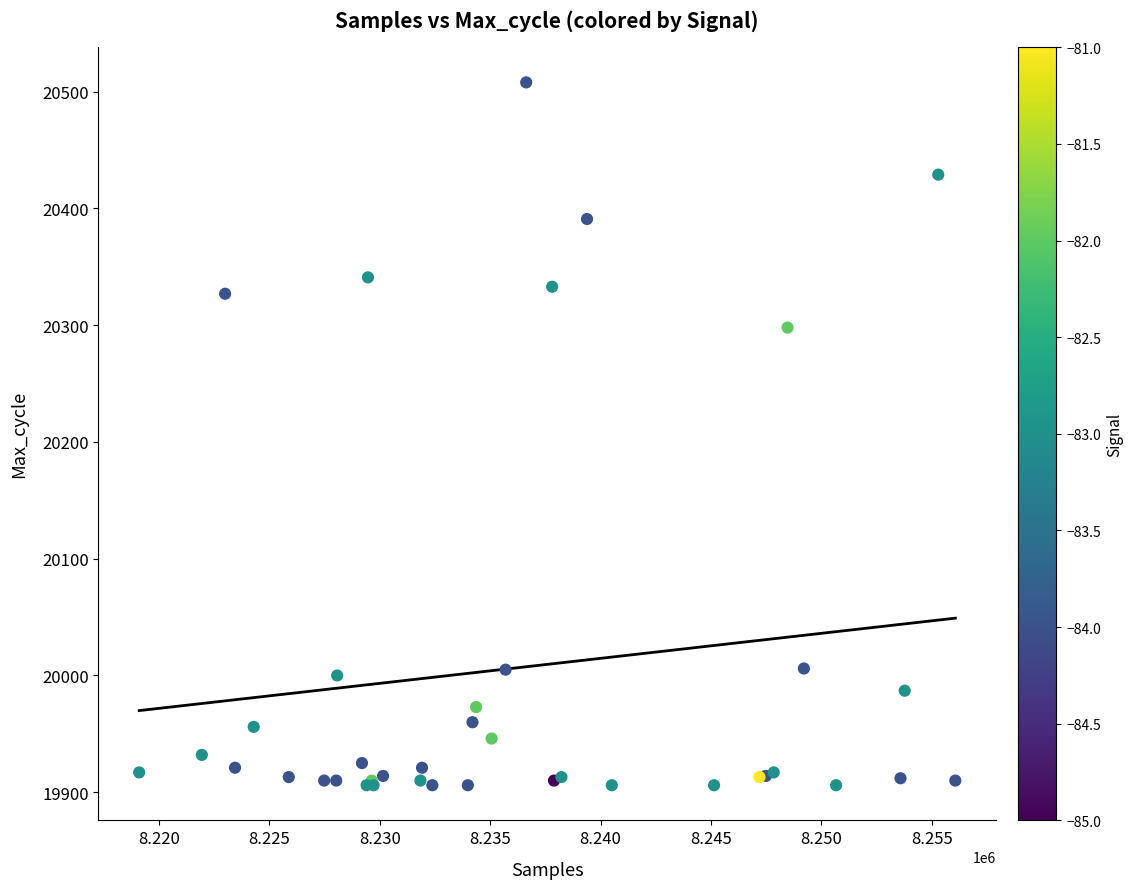

What Y value in the scatter plot is closest to 20207?

20298